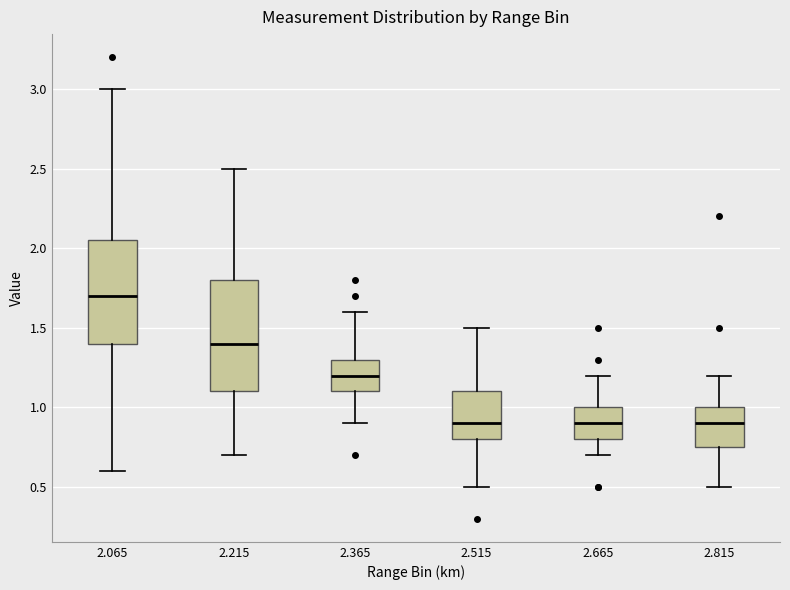

Which box is the tallest, from its lower edge to its upper edge?

2.215